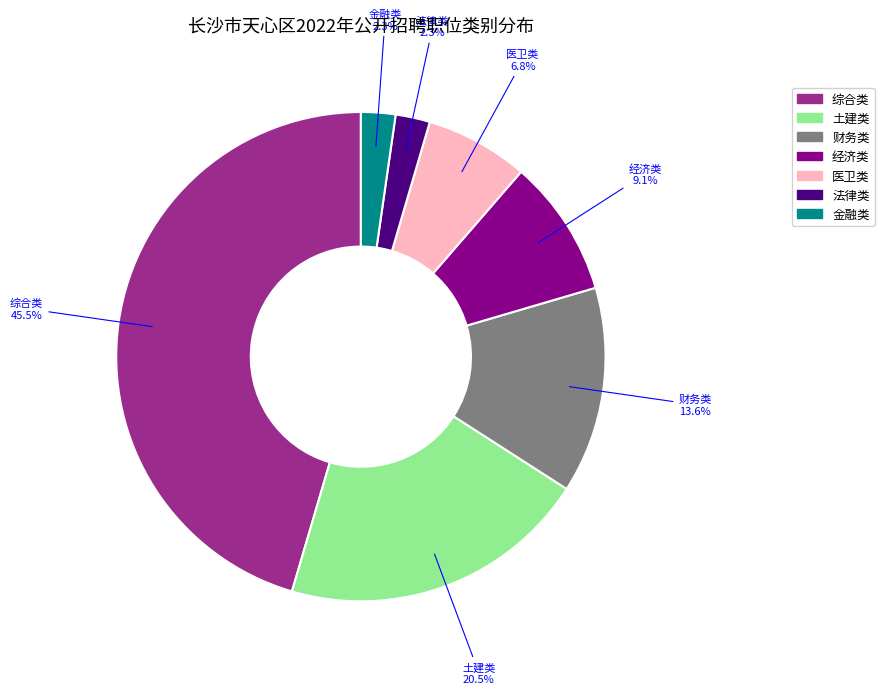

How much of the chart is everything except 金融类?

97.7%